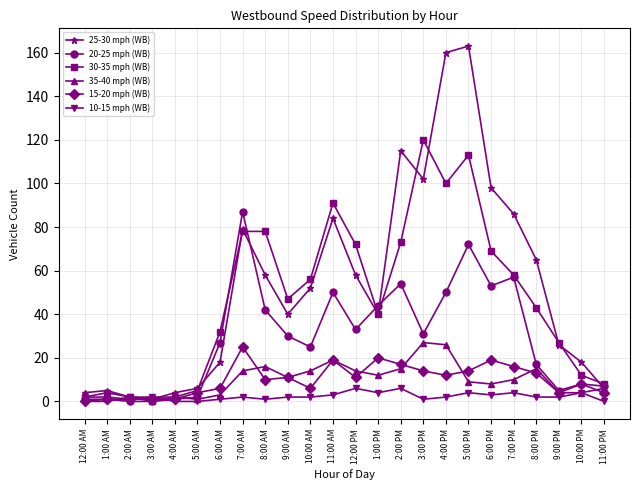

What is the label of the 15th point from the right?

9:00 AM